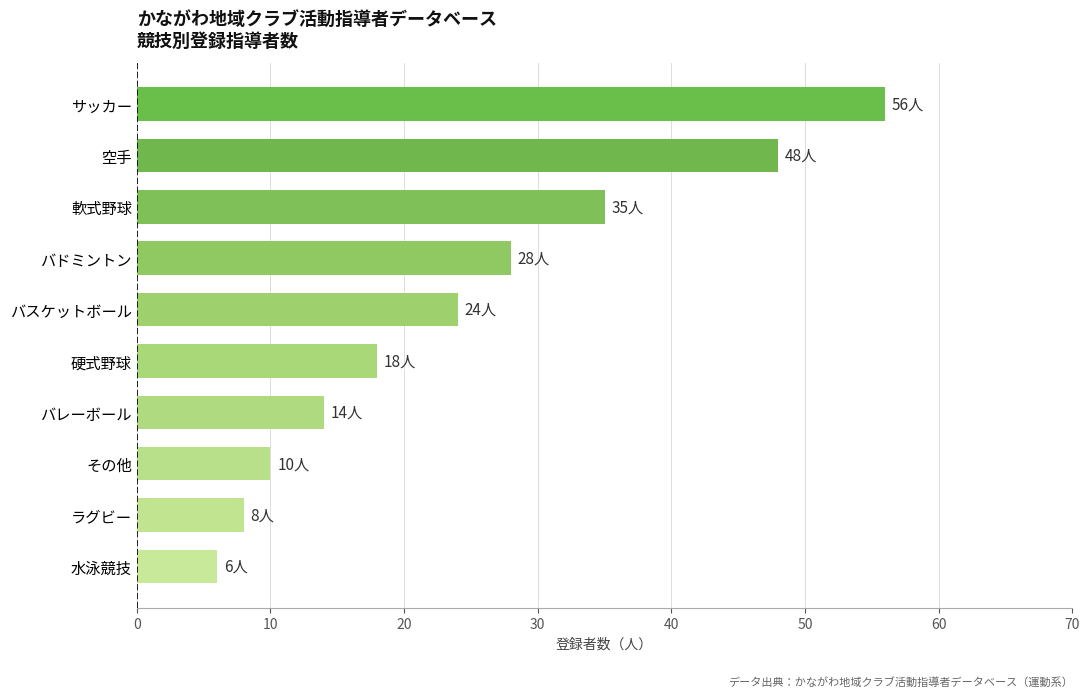

Approximately how many times larger is the value at ラグビー compared to バスケットボール?

0.3